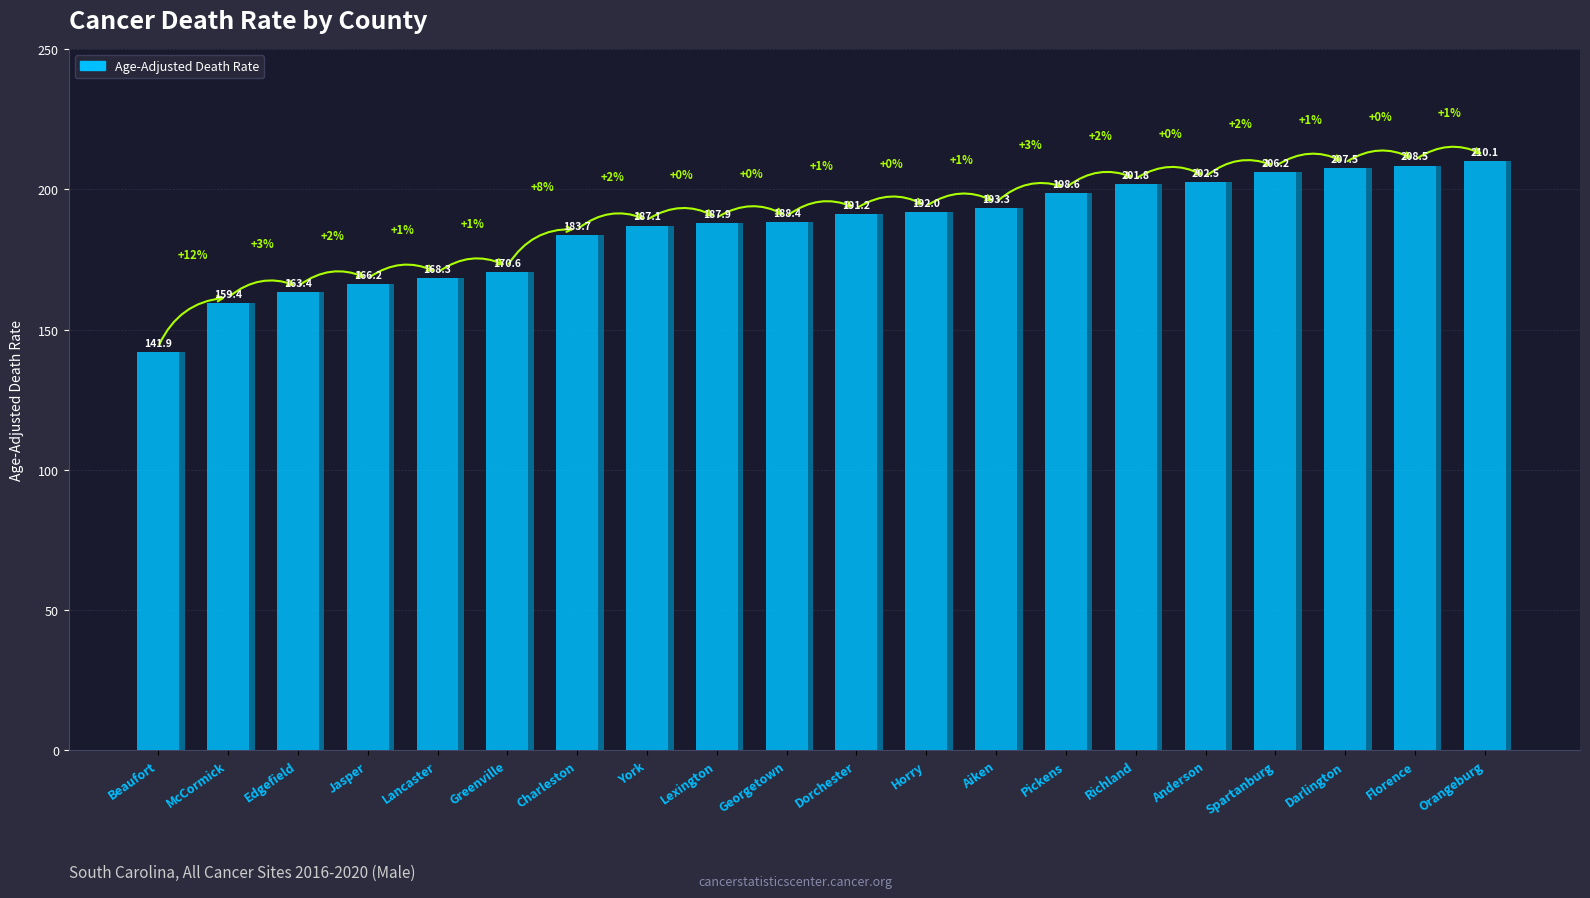

At which label is the value closest to 176?

Greenville